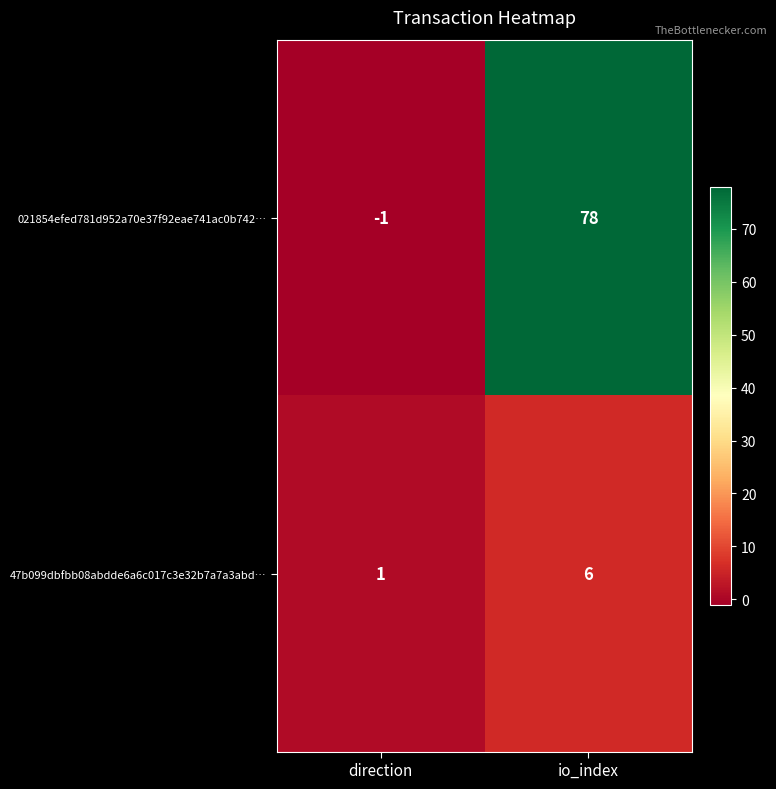

Rank the series by their average value, from highest to lowest.

021854efed781d952a70e37f92eae741ac0b742…, 47b099dbfbb08abdde6a6c017c3e32b7a7a3abd…